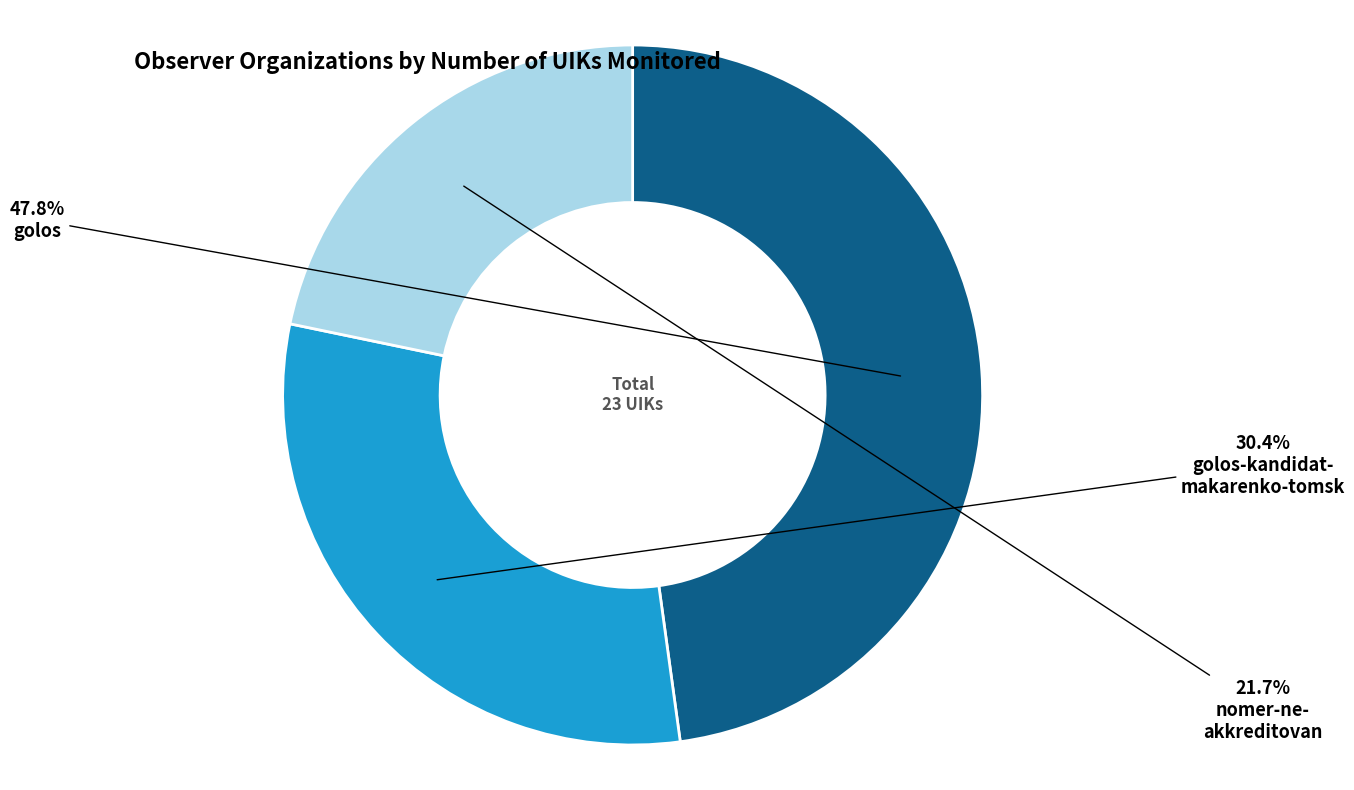

Is there a majority slice in this chart?

No